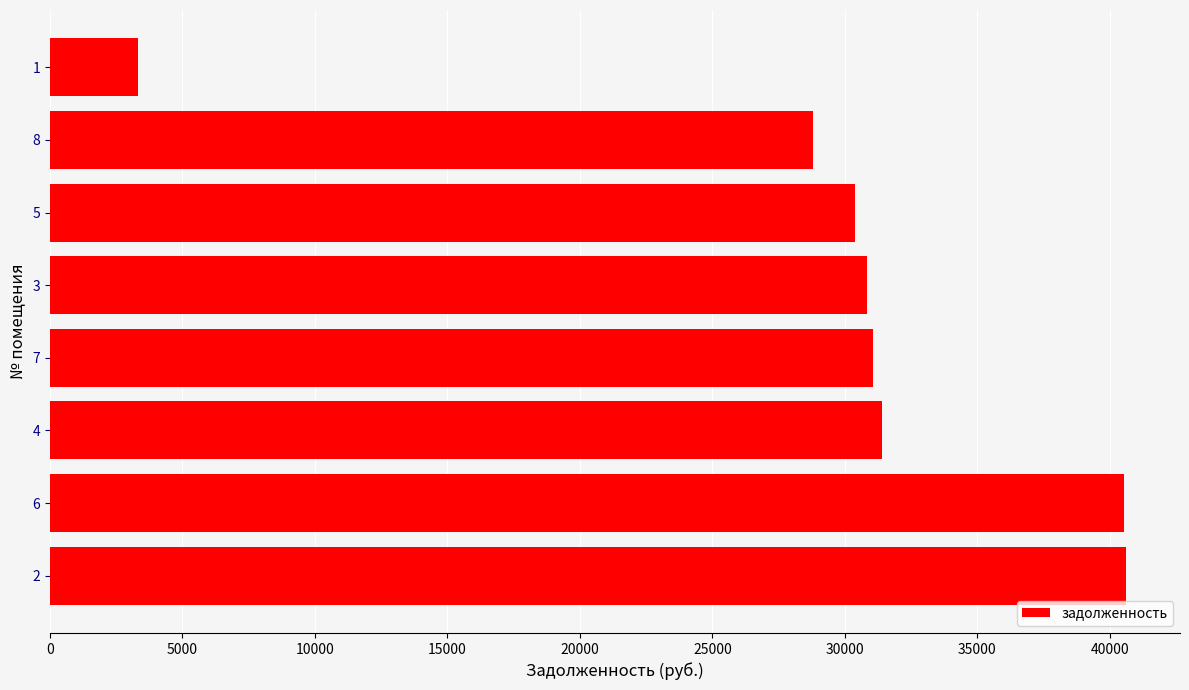

What is the average value?

29622.0